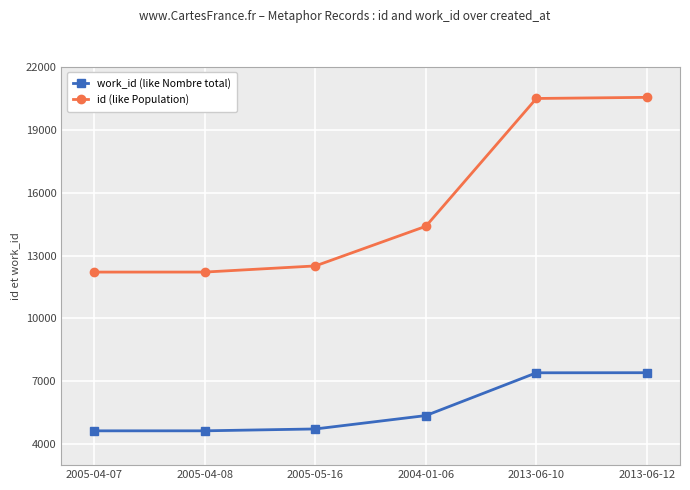

What is the minimum value shown in the chart?

4637